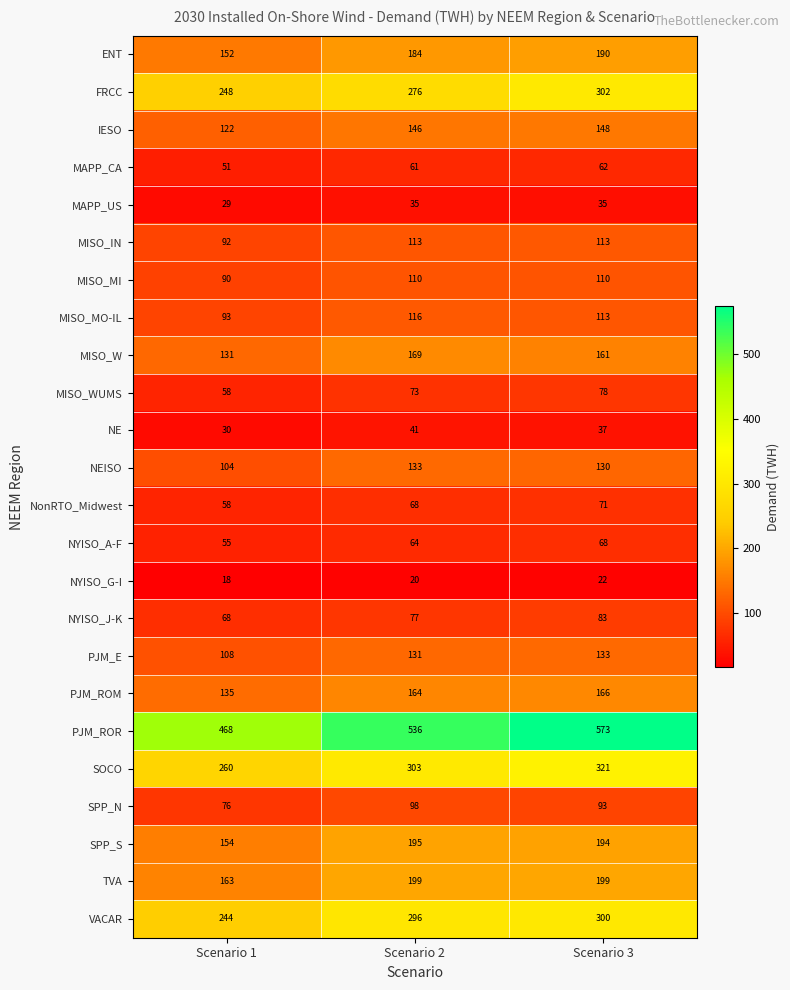

What is the difference between the maximum and minimum values in the MAPP_CA series?

11